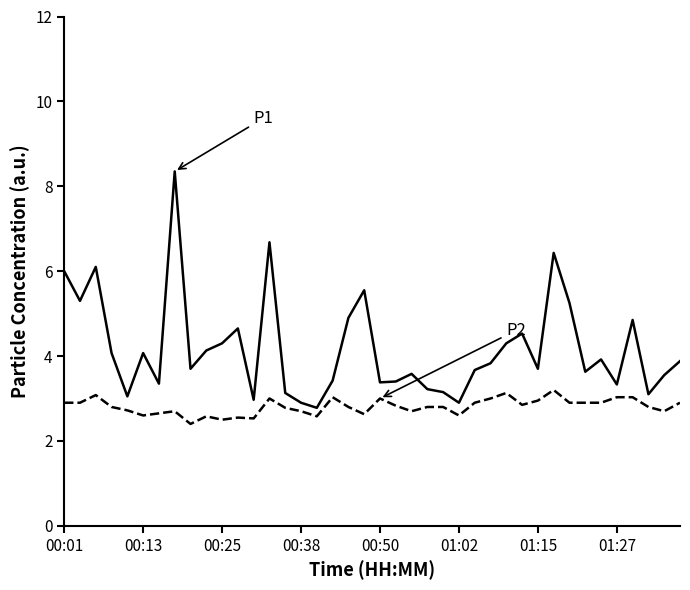

What is the smallest value displayed?

2.4